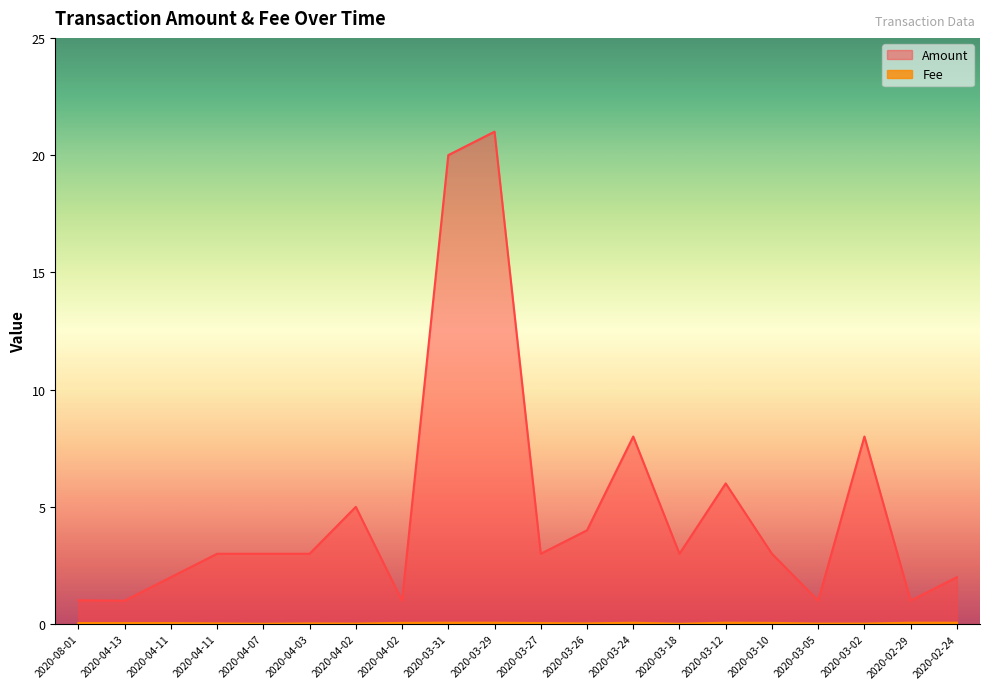

What is the maximum value shown in the chart?

21.0